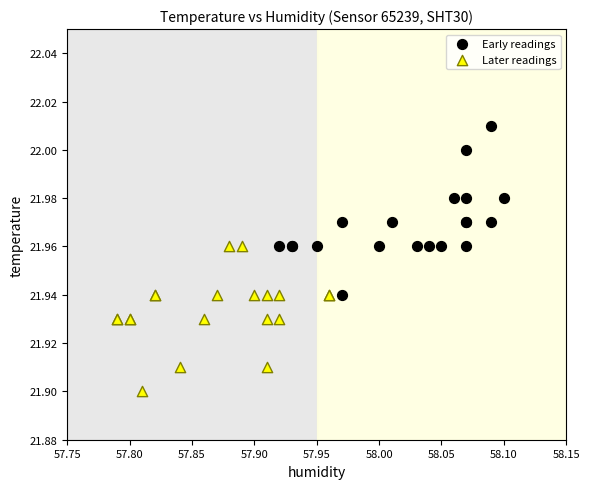

Which series has the widest spread of Y values?

Early readings